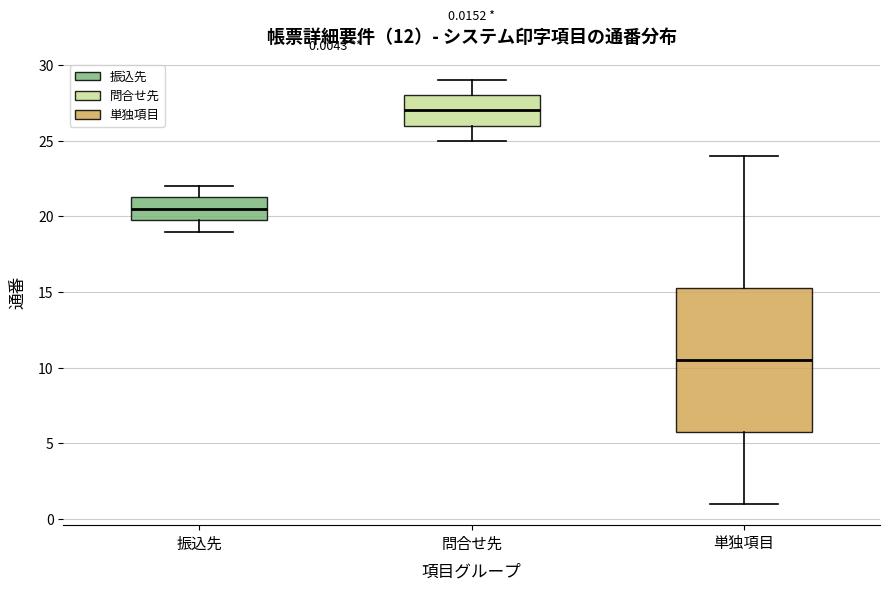

Which box is the tallest, from its lower edge to its upper edge?

単独項目